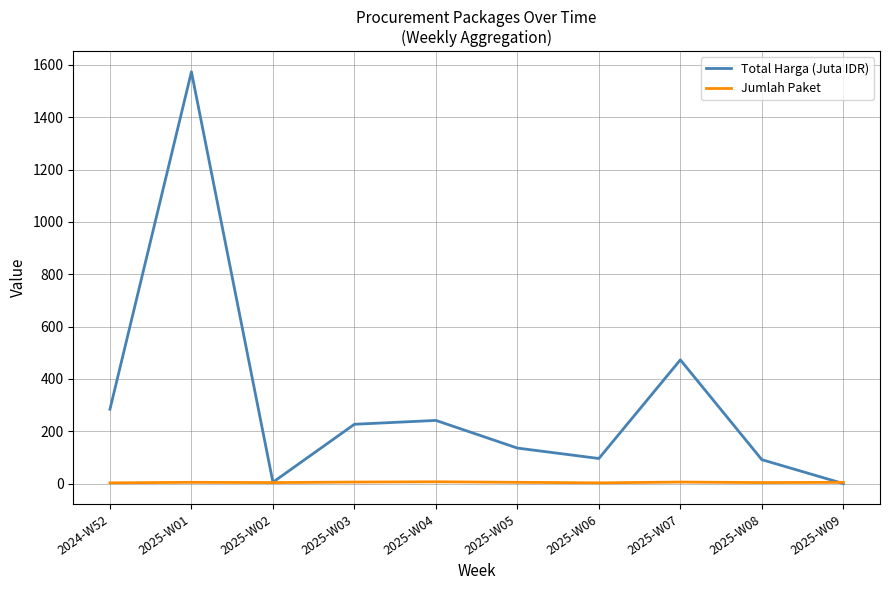

List the series in order of their peak value, lowest first.

Jumlah Paket, Total Harga (Juta IDR)